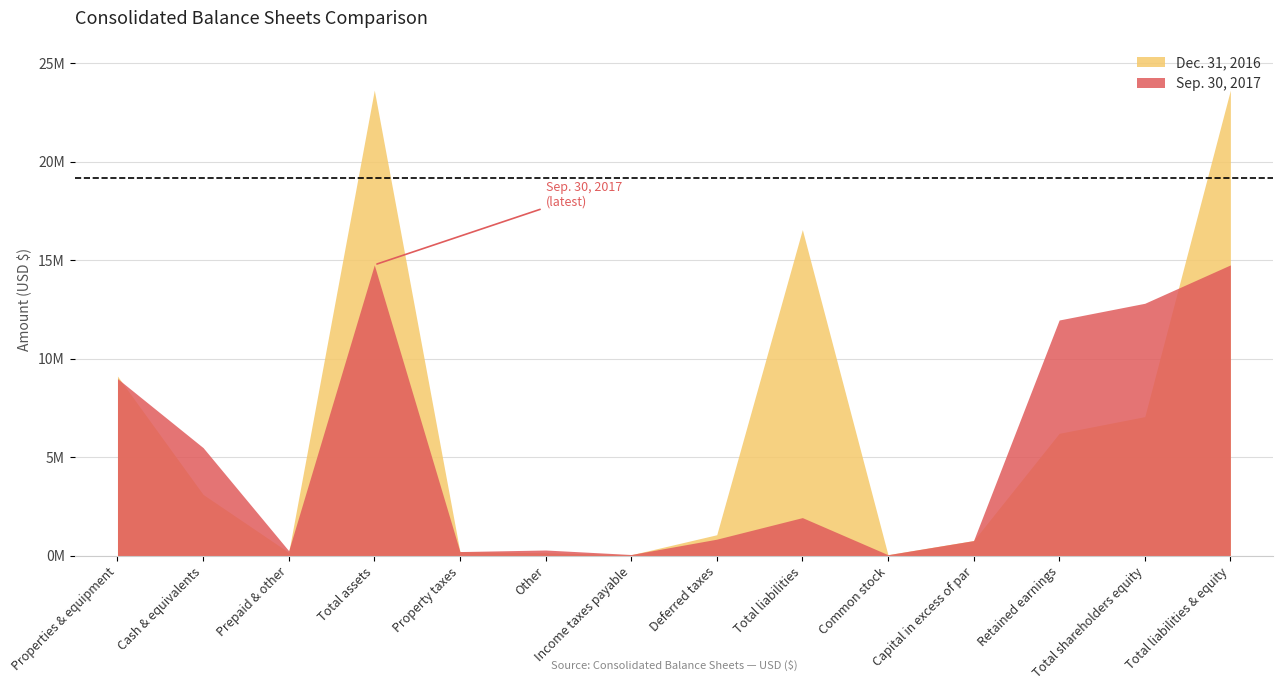

Where does the Sep. 30, 2017 series first go above 1947000?

Properties & equipment